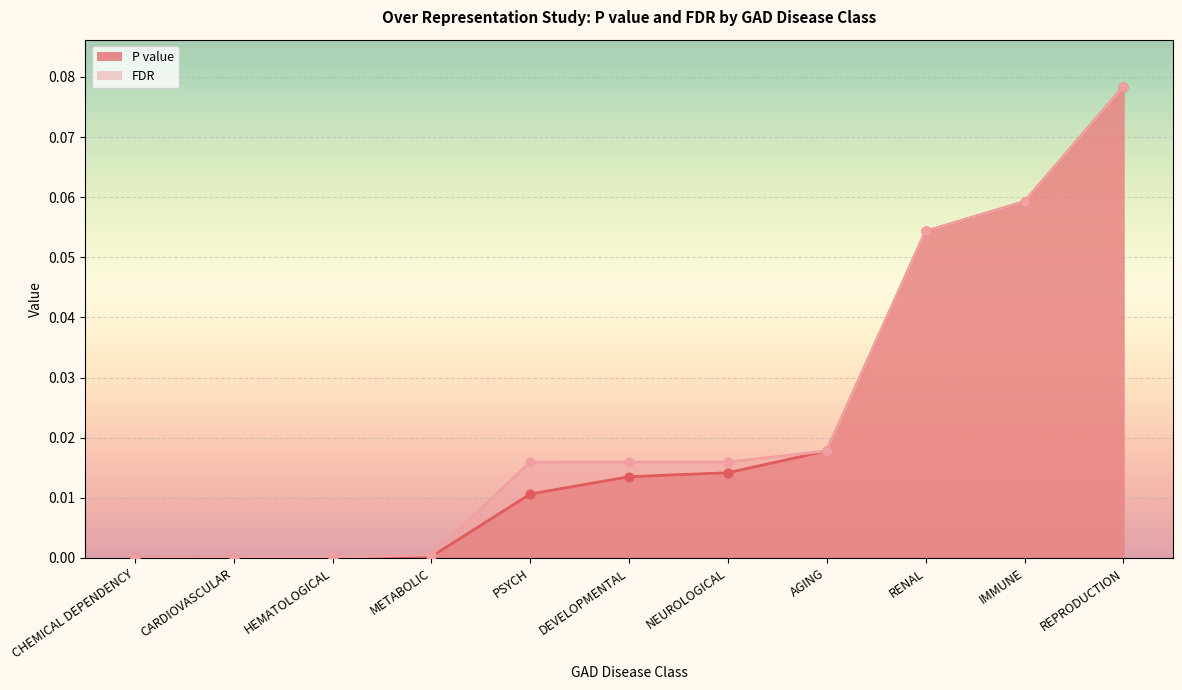

What are all the series names shown in the legend?

P value, FDR